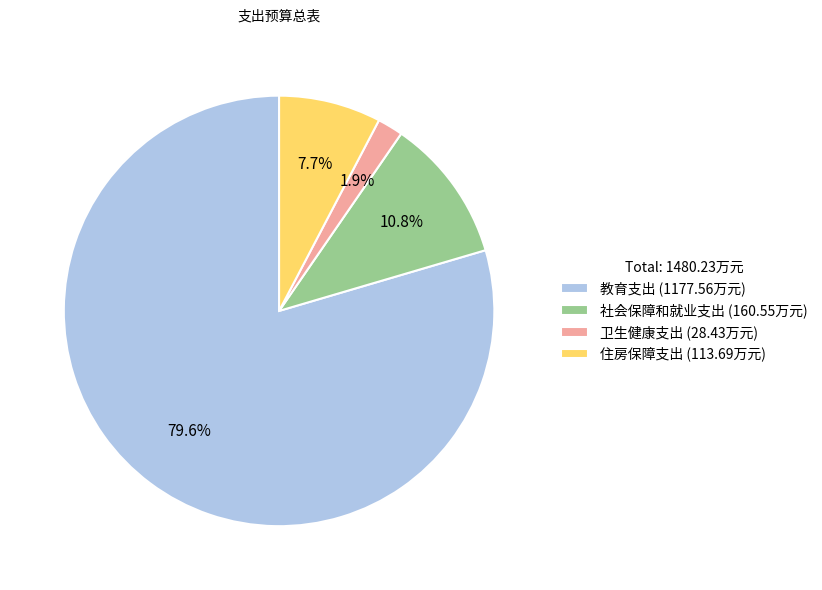

What portion of the pie excludes 社会保障和就业支出?

89.2%